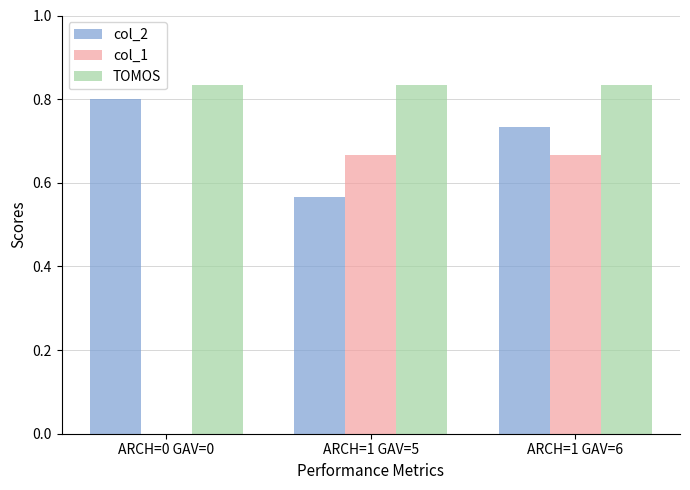

The value of TOMOS at ARCH=1 GAV=6 is 0.8. True or false?

True